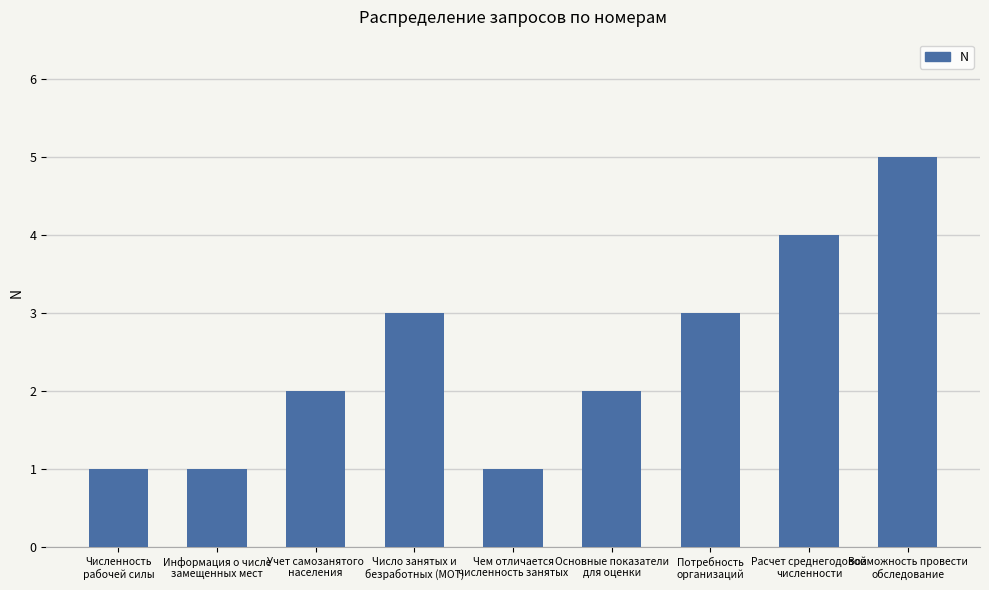

Reading left to right, extract all data points from this chart.

Численность
рабочей силы=1	Информация о числе
замещенных мест=1	Учет самозанятого
населения=2	Число занятых и
безработных (МОТ)=3	Чем отличается
численность занятых=1	Основные показатели
для оценки=2	Потребность
организаций=3	Расчет среднегодовой
численности=4	Возможность провести
обследование=5